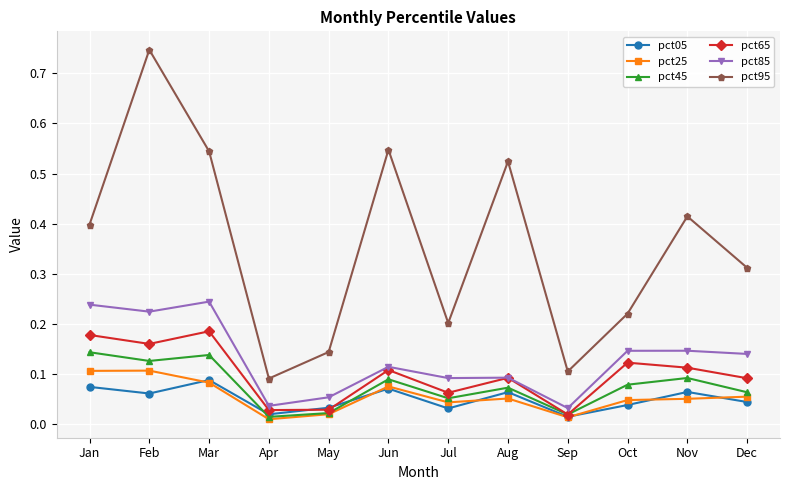

How many series are shown in this chart?

6